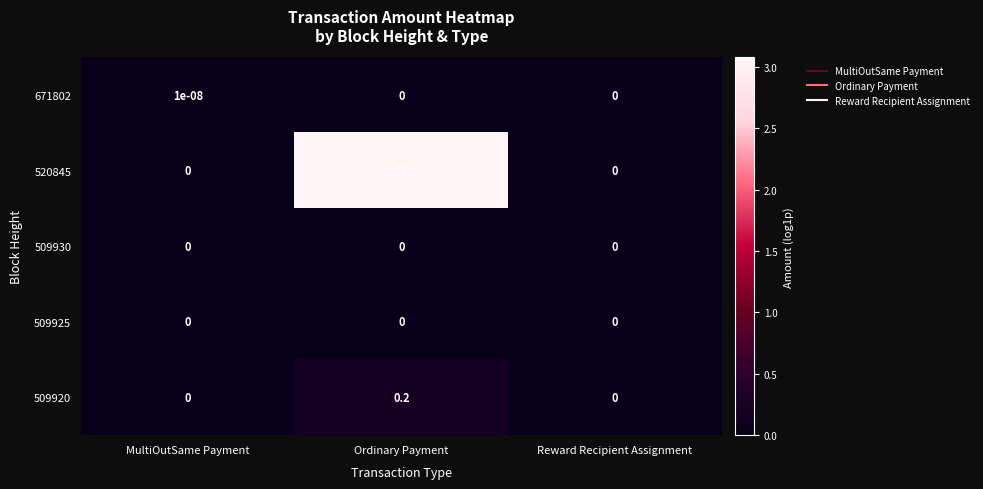

What is the greatest value displayed?

21.0